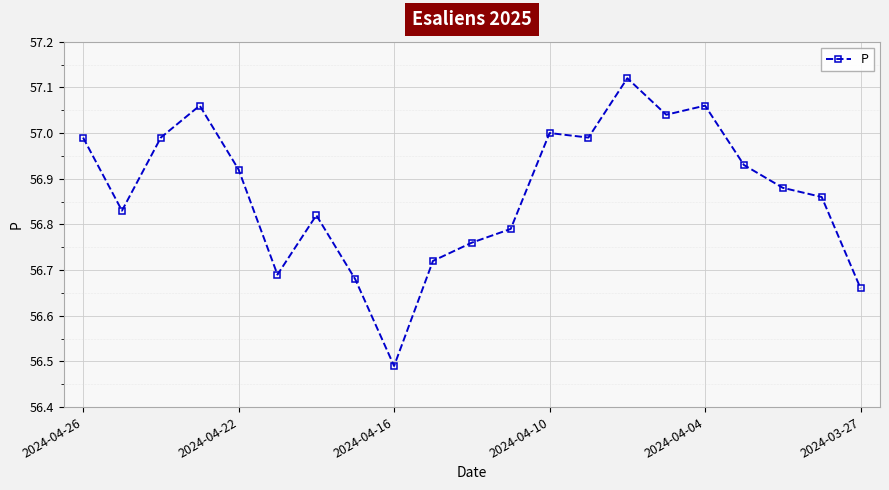

What is the sum of all values?

1194.3